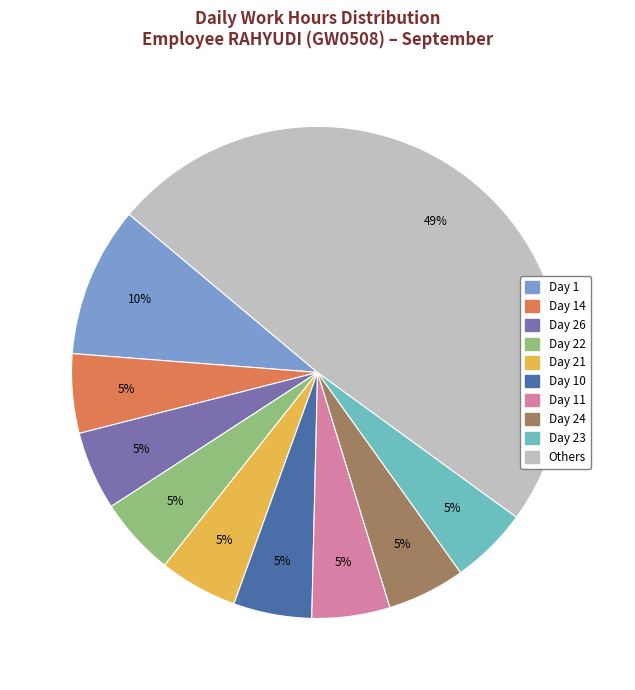

How many segments does this pie chart have?

10